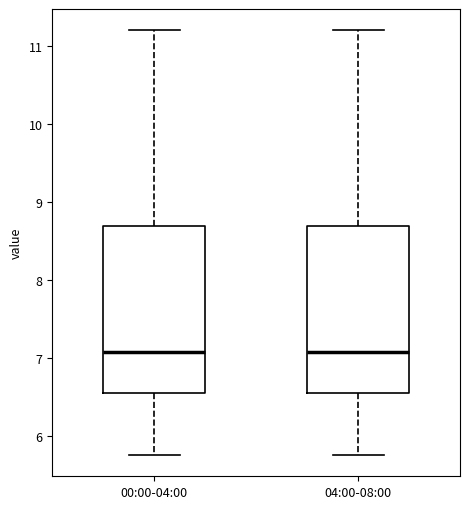

Where does the median line of the box for 00:00-04:00 sit on the y-axis? The values are not printed on the chart, so give them approximately, as read against the axis.

7.1